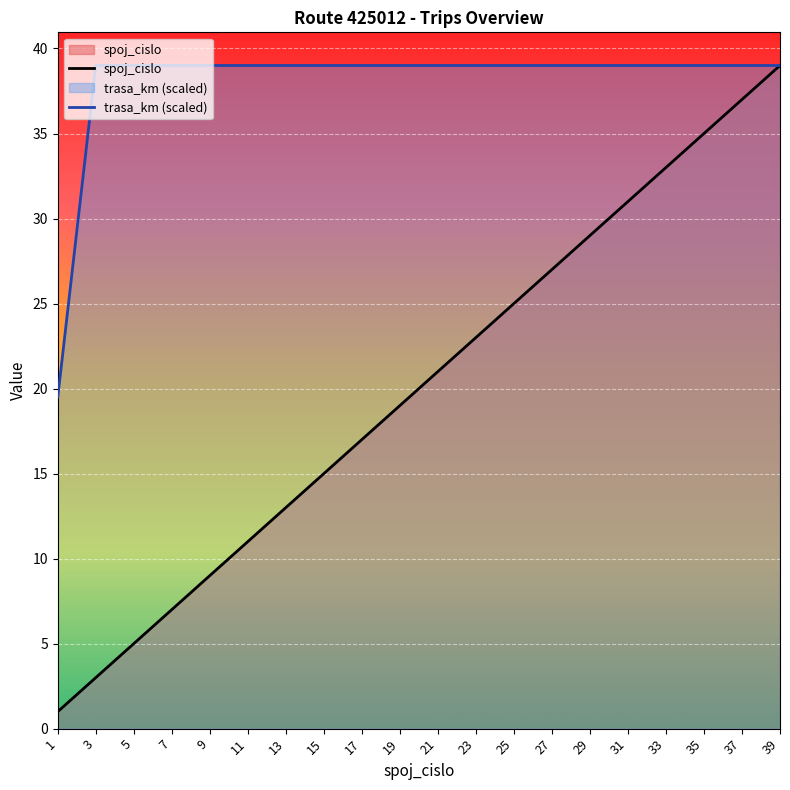

Is it true that spoj_cislo equals 10.1 at 35?

False